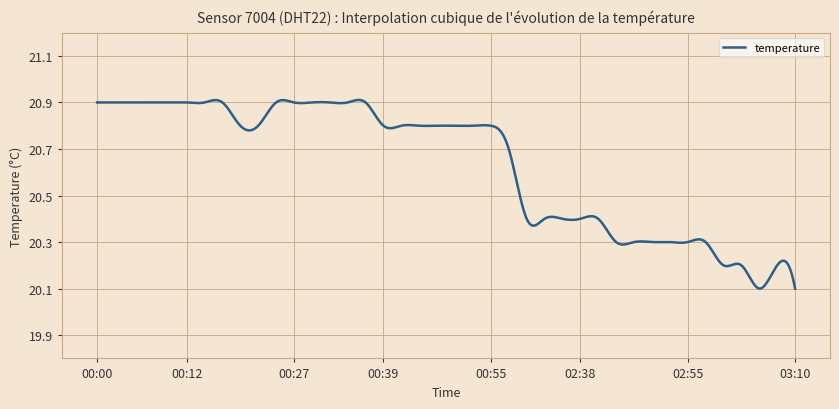

What is the difference between the maximum and minimum values?

0.8